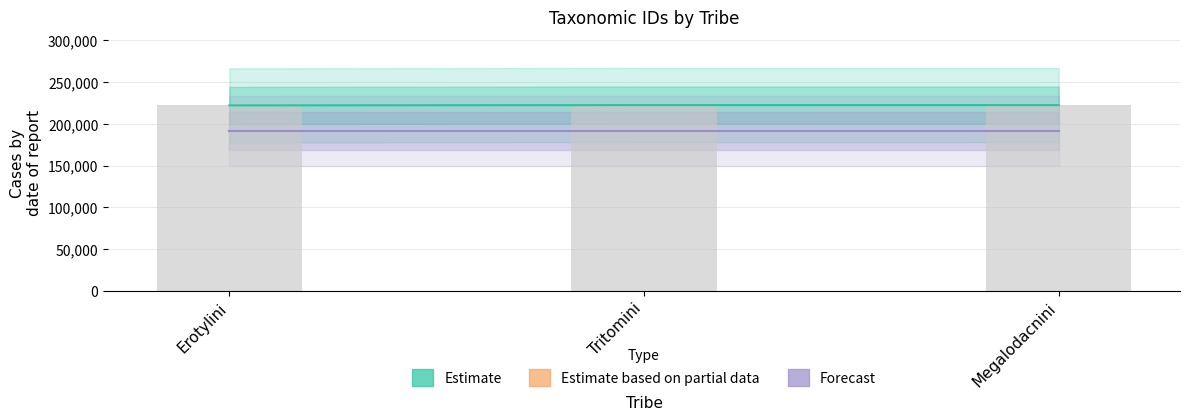

How many data points does each series have?

3